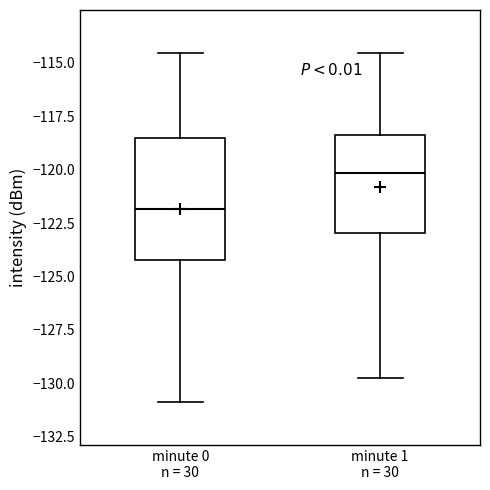

Comparing the boxes themselves (not the whiskers), which one is the tallest?

minute 0 n = 30